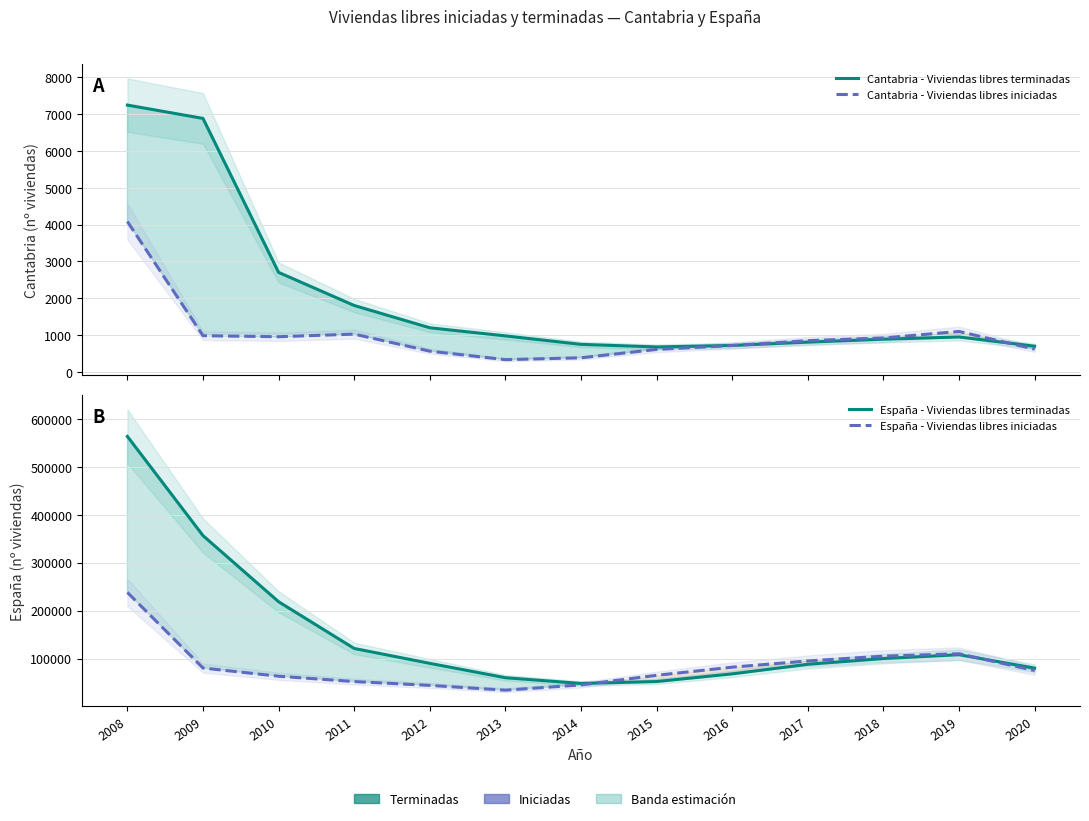

What is the minimum value shown in the chart?

335